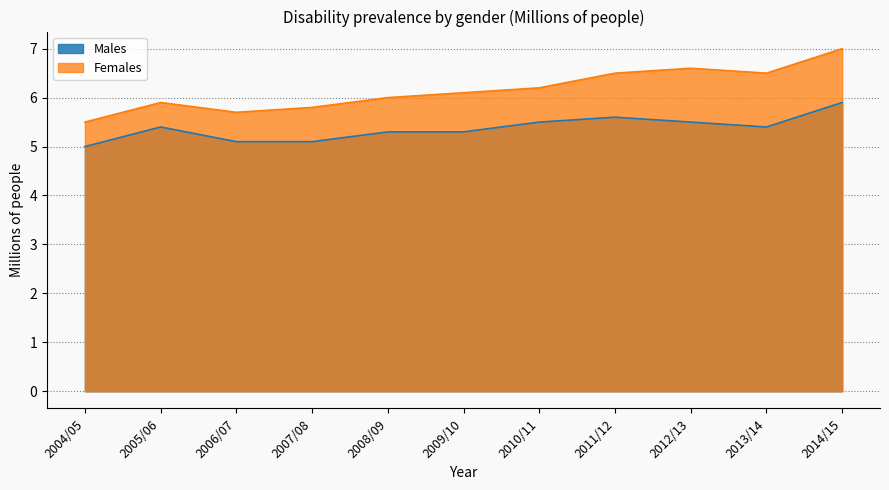

At which category is the sum across all series the highest?

2014/15